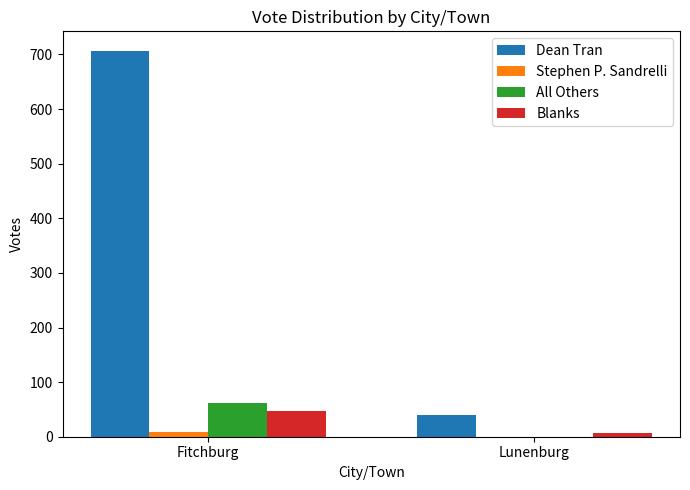

What is the maximum value shown in the chart?

707